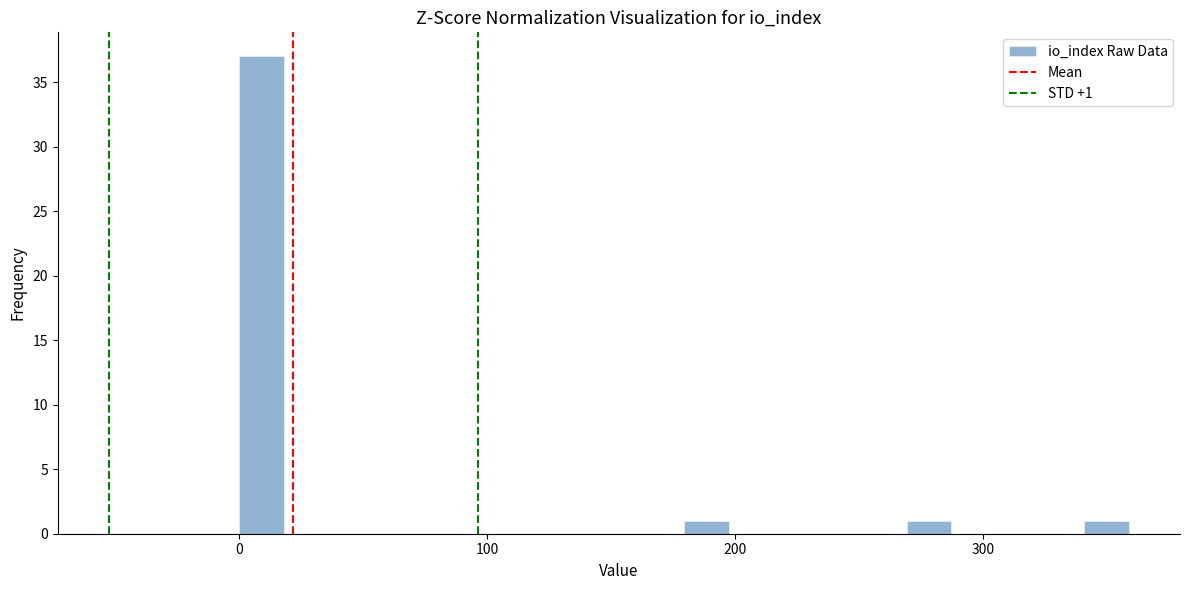

Read against the x-axis, roughly where is the centre of the tallest bar?

10